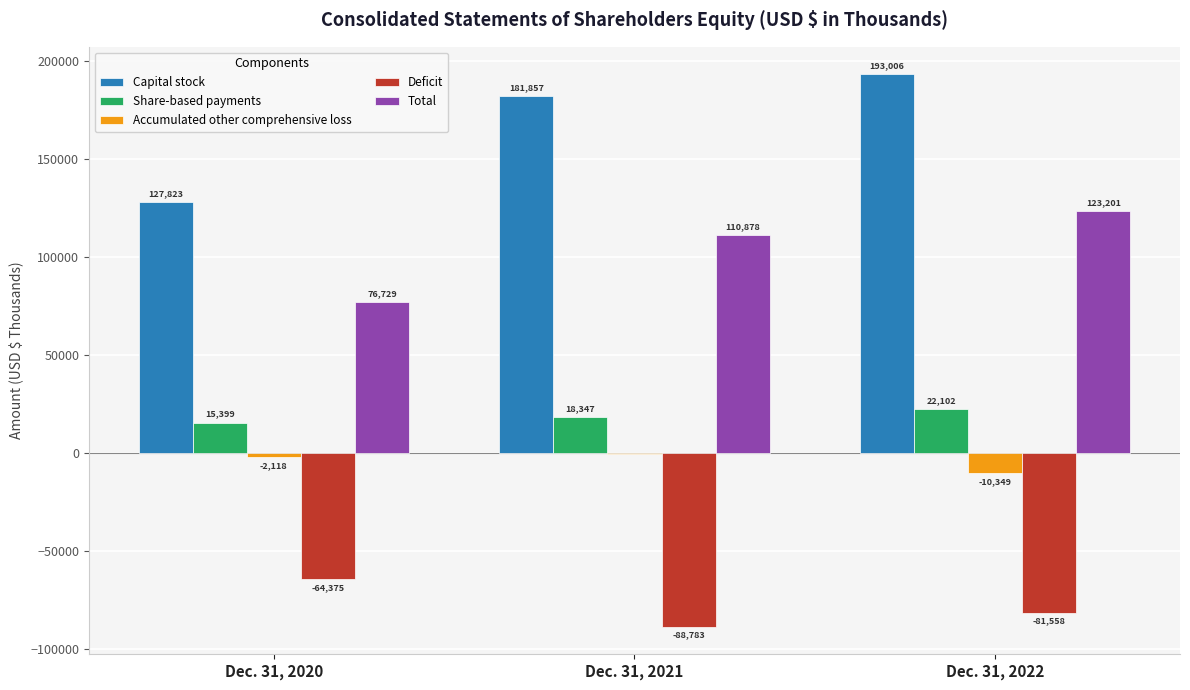

Which category has the highest value in the Total series?

Dec. 31, 2022